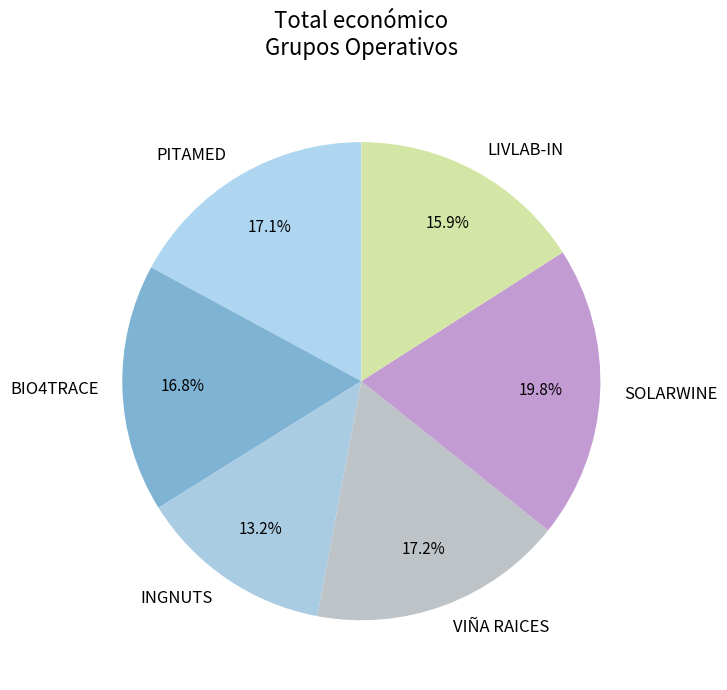

What percentage is the SOLARWINE slice, to the nearest percent?

20%